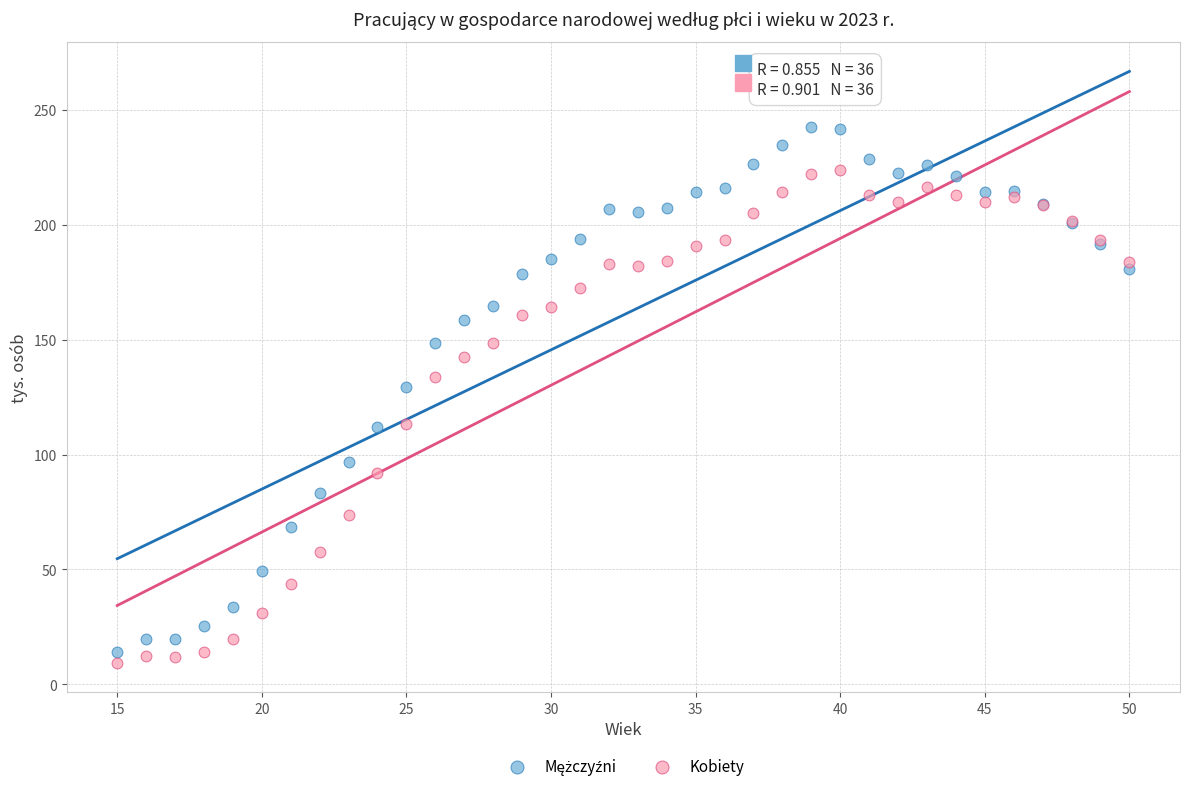

What is the X range (max minus min) for the scatter plot?

35.0